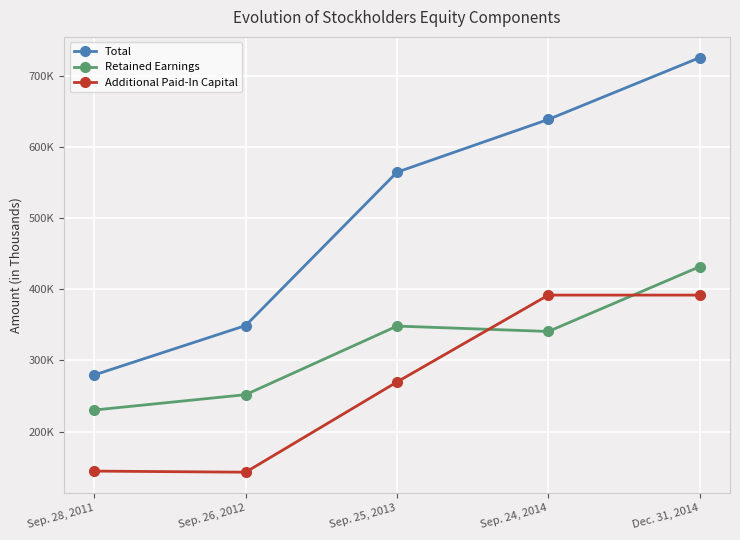

True or false: Additional Paid-In Capital and Total intersect in this chart.

False